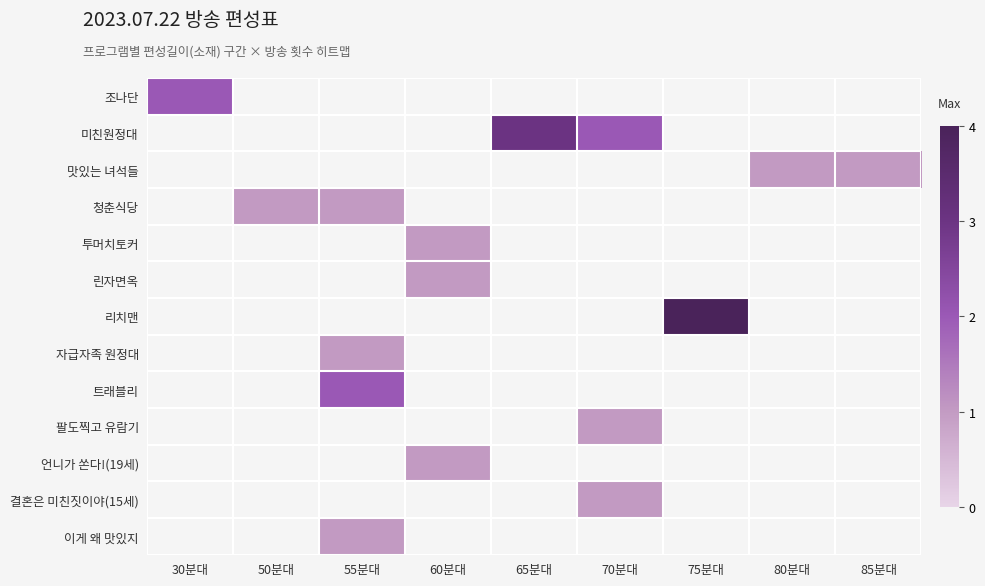

Is the value of 조나단 at 55분대 greater than the value of 자급자족 원정대 at 80분대?

No